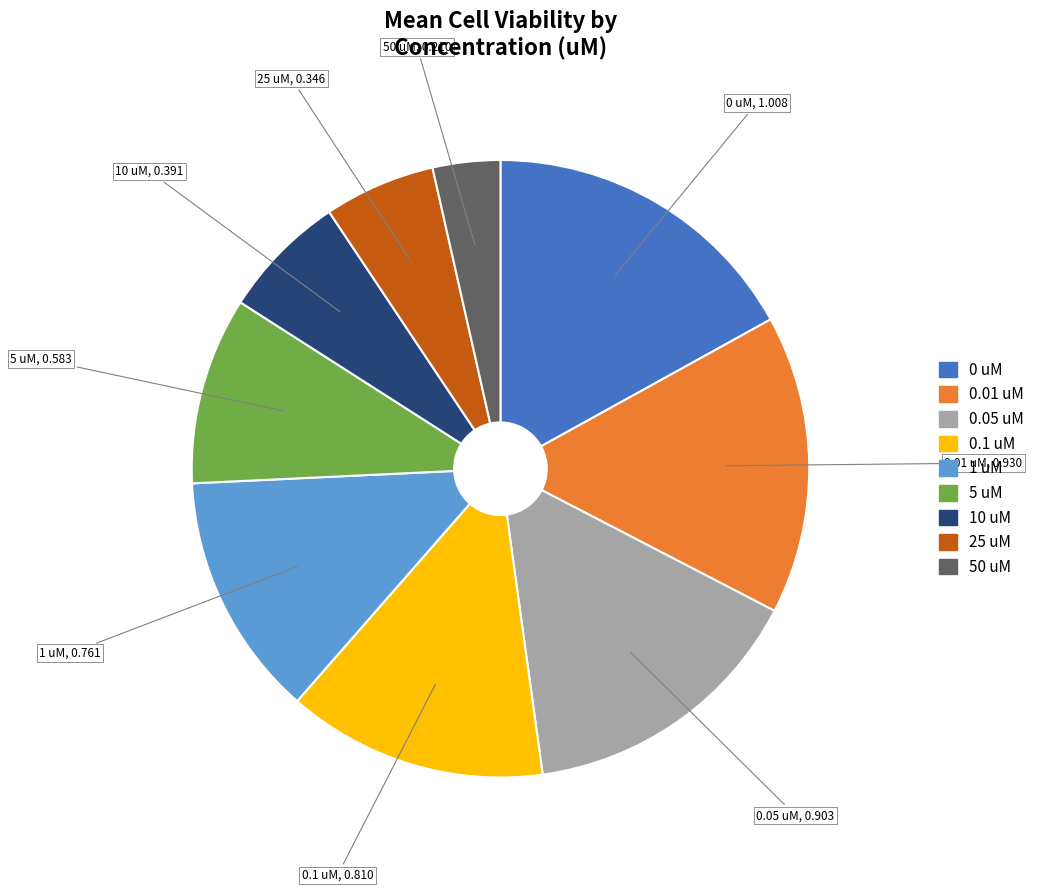

Is there a majority slice in this chart?

No